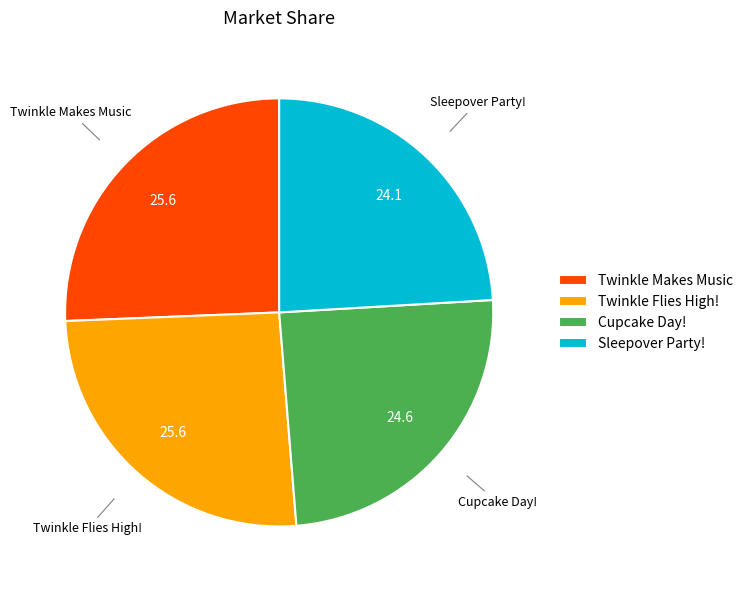

Which slice is the smallest?

Sleepover Party!